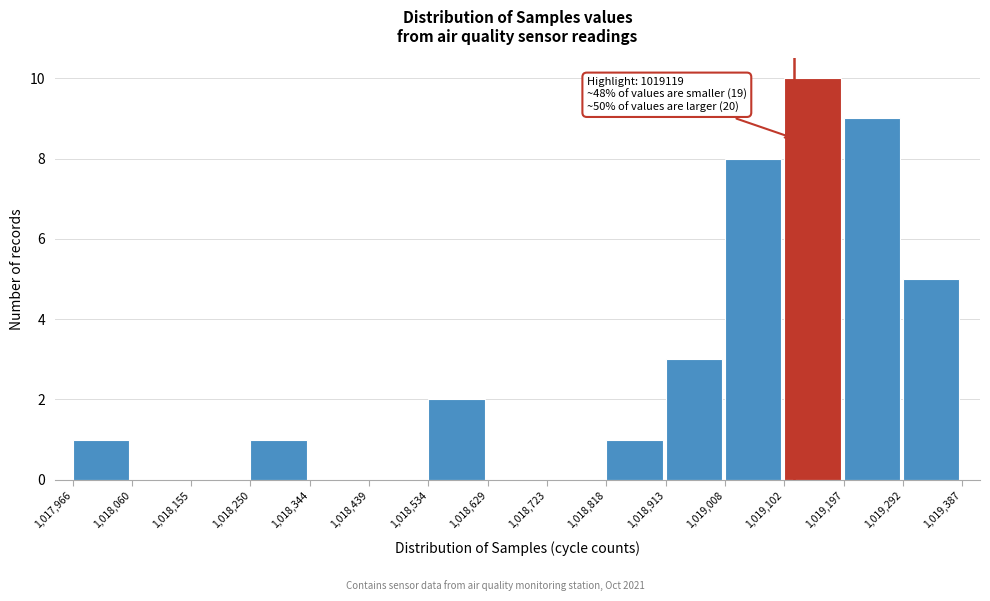

Which range on the x-axis has the tallest bar?

1,019,102 to 1,019,197